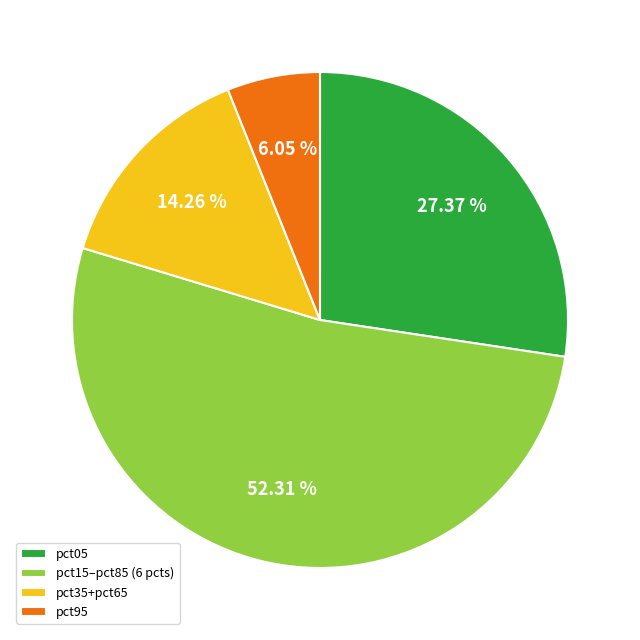

Rank the categories by value from highest to lowest.

pct15–pct85 (6 pcts), pct05, pct35+pct65, pct95